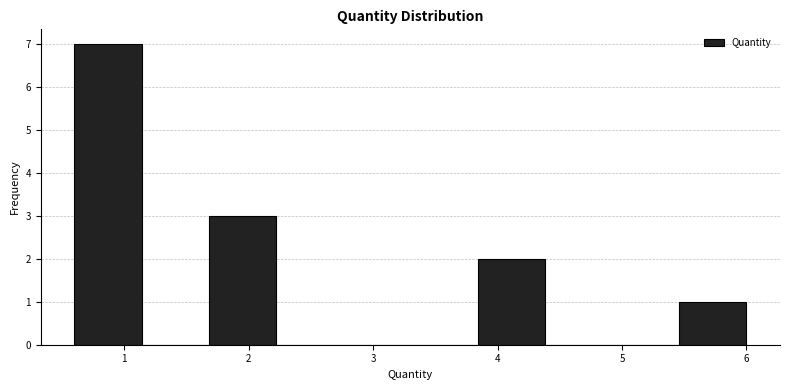

Over which range of the x-axis is the bar tallest?

0.6 to 1.1